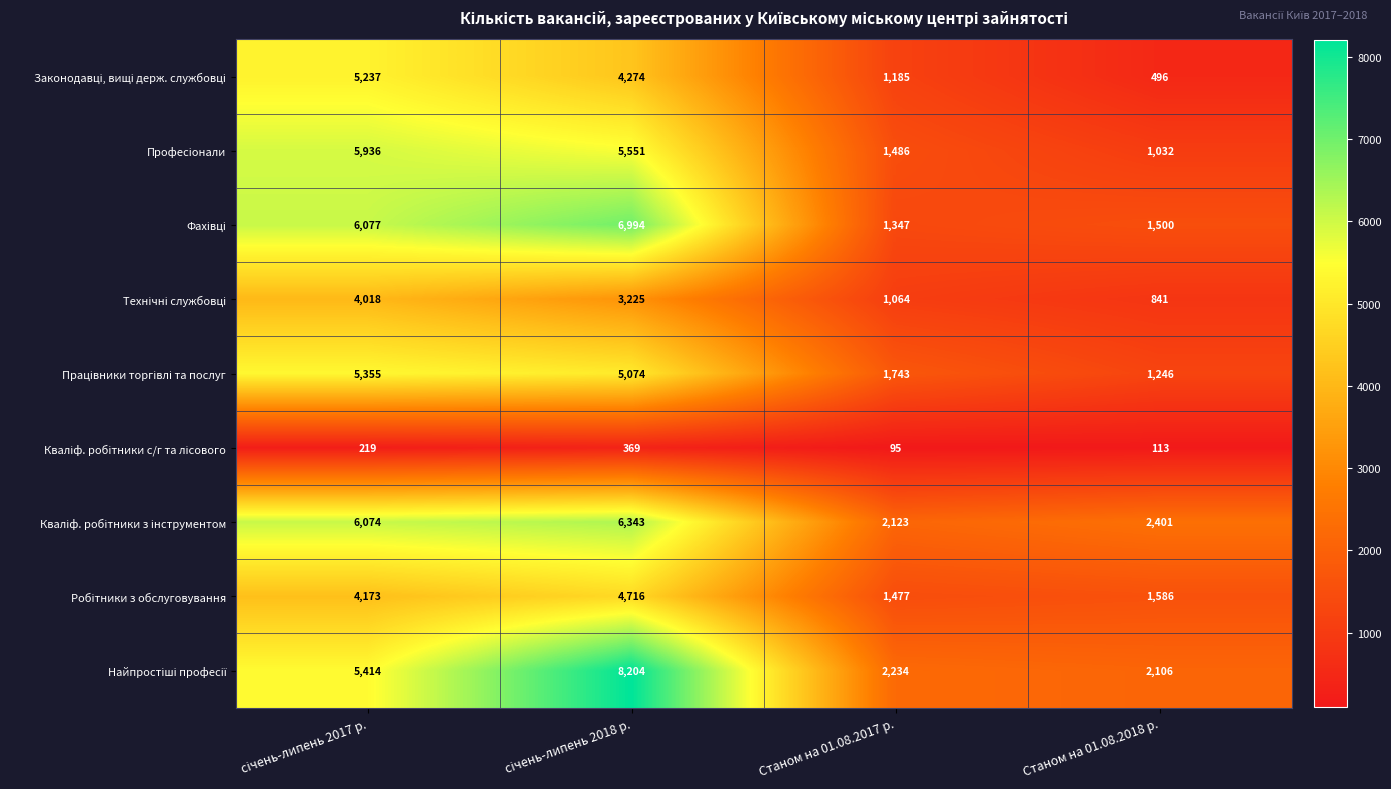

At how many categories does at least one series exceed 2020?

4